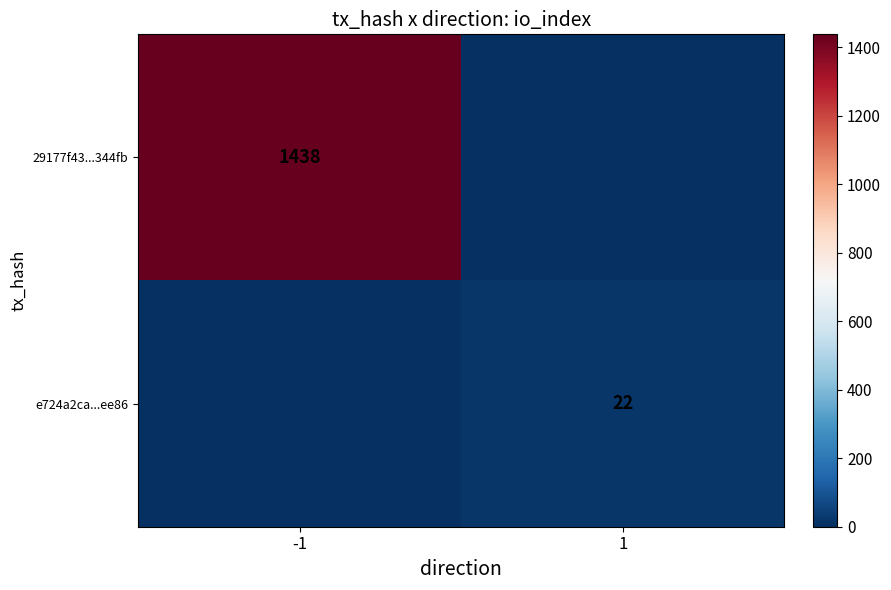

The 29177f43...344fb series shows 1438 at -1. True or false?

True